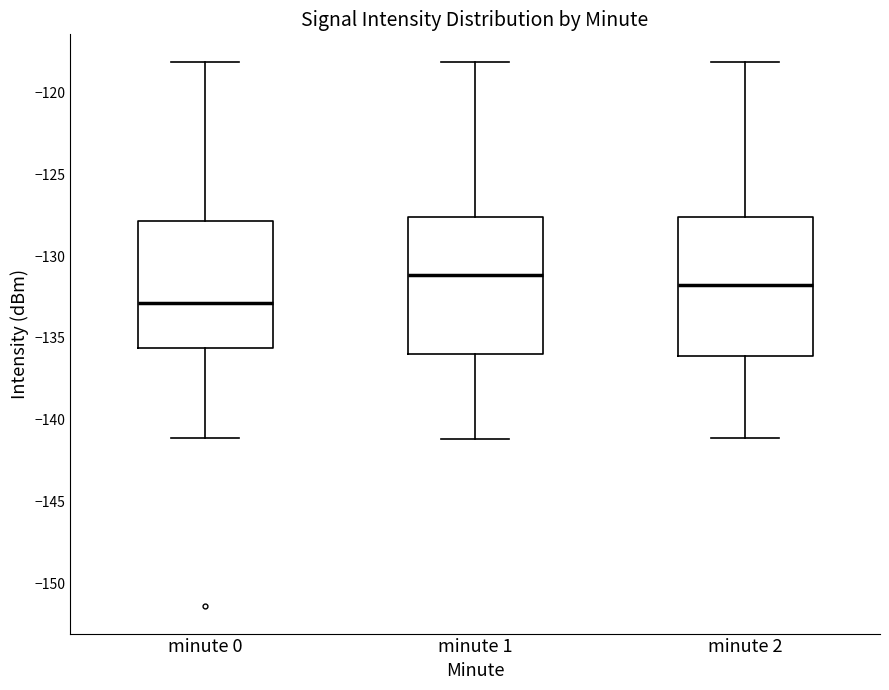

Reading left to right, read every box against the y-axis: the position of its median line, the range the box covers, and the ends of its whiskers. The values are not printed on the chart, so give them approximately, as read against the axis.

minute 0: median -133.0, box -135.5 to -128.0, whiskers -141.0 to -118.0
minute 1: median -131.0, box -136.0 to -127.5, whiskers -141.0 to -118.0
minute 2: median -132.0, box -136.0 to -127.5, whiskers -141.0 to -118.0